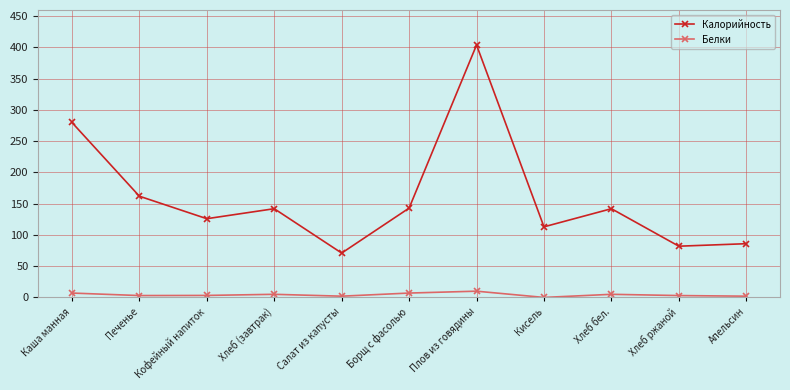

What is the value of the Калорийность point at the 11th from the left?

86.0